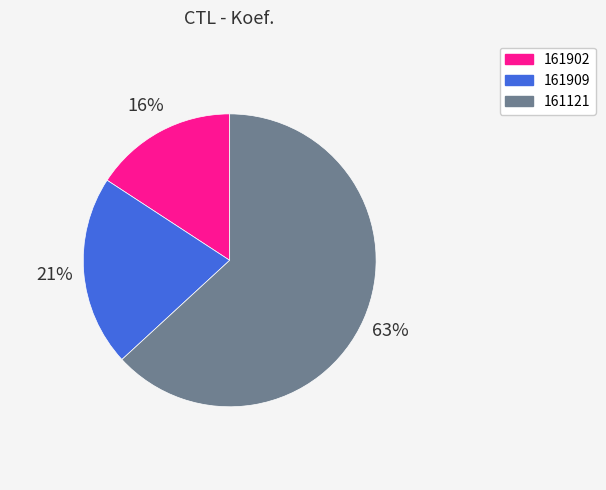

Is there any slice that represents more than half of the pie?

Yes